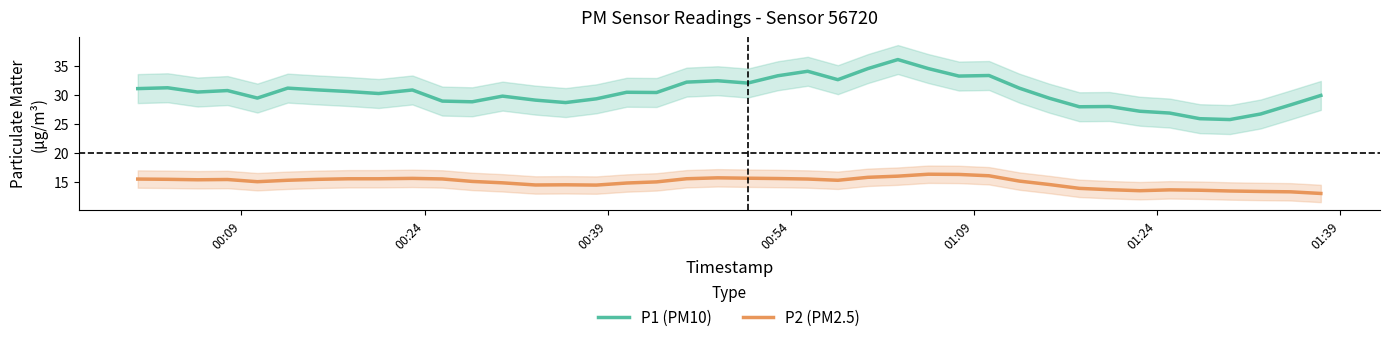

True or false: P2 (PM2.5) has more than 2 points higher than both neighbors.

True